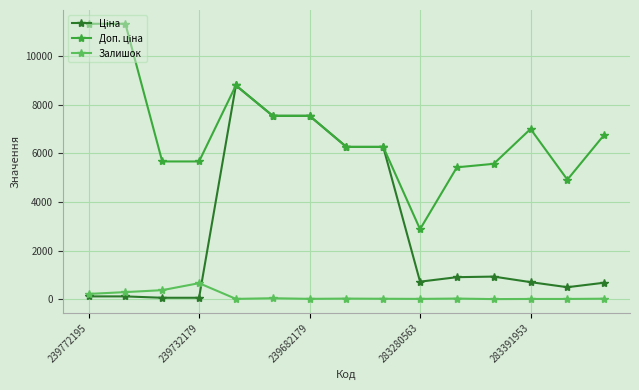

At how many categories does at least one series exceed 7303?

5